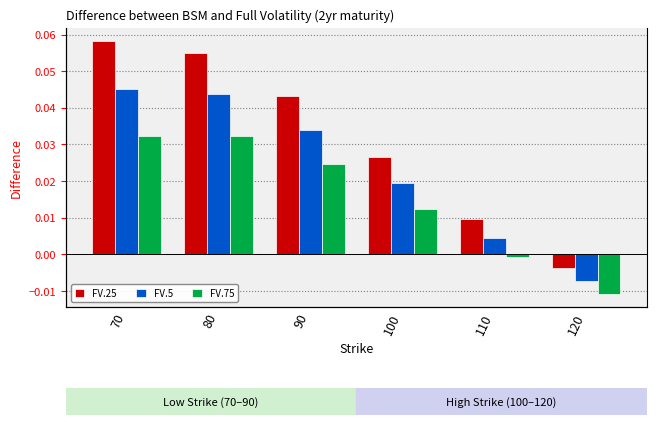

Which series has the largest total across all categories?

FV.25